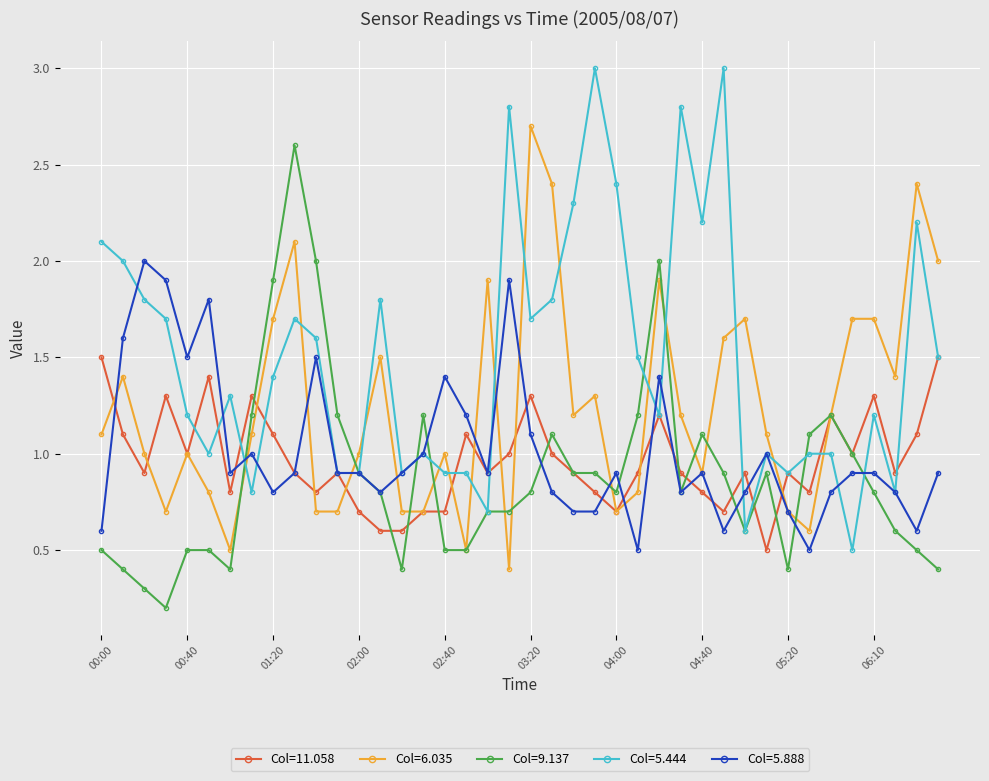

What is the value of the Col=11.058 point at the 4th from the left?

1.3